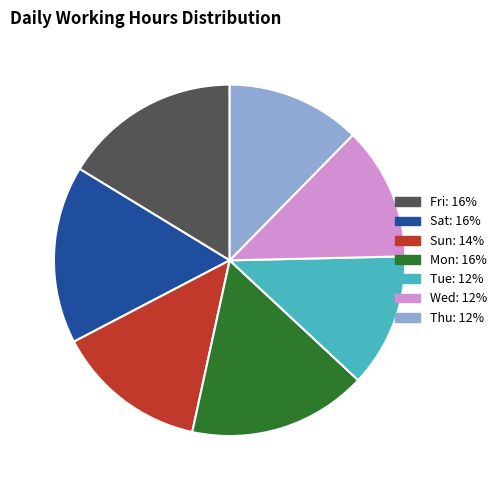

Does any single category account for the majority?

No